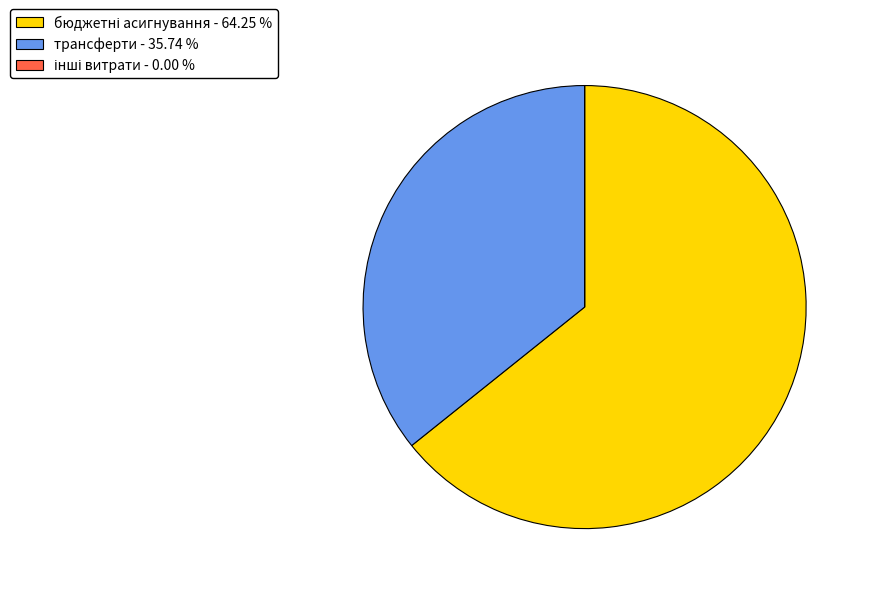

Is there any slice that represents more than half of the pie?

Yes